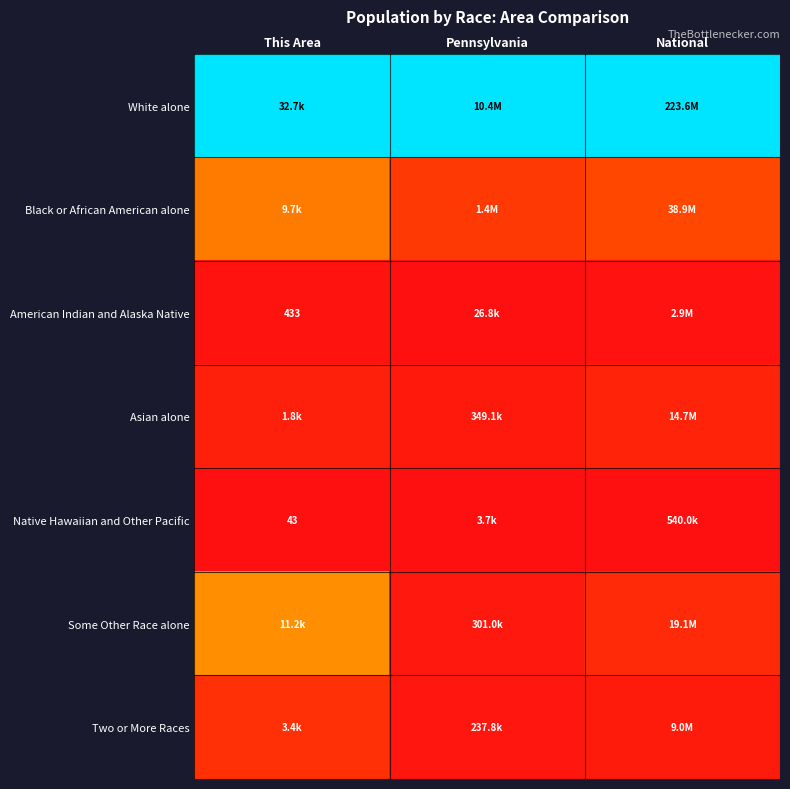

How many data points does each series have?

3